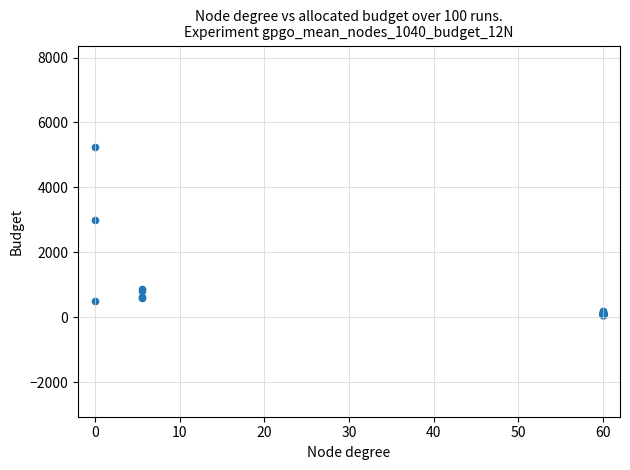

What Y value in the scatter plot is closest to 2650?

3000